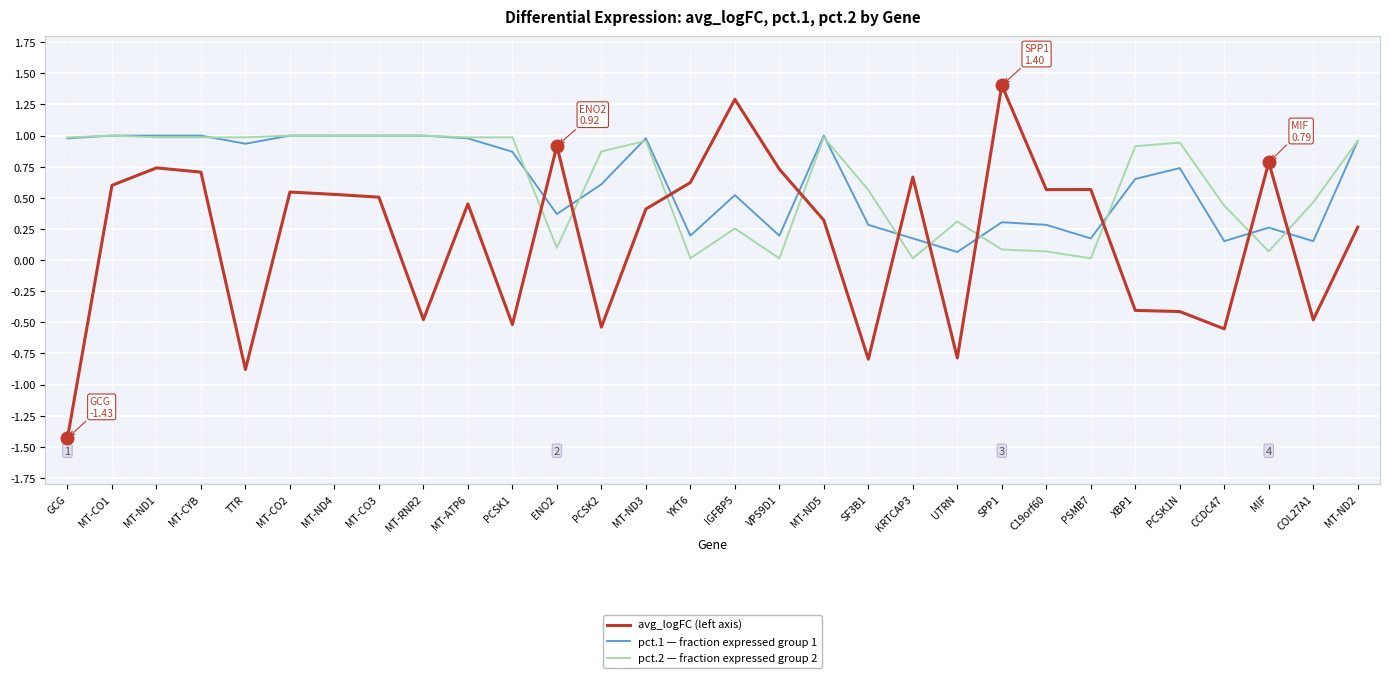

What position from the left is MT-ND2?

30